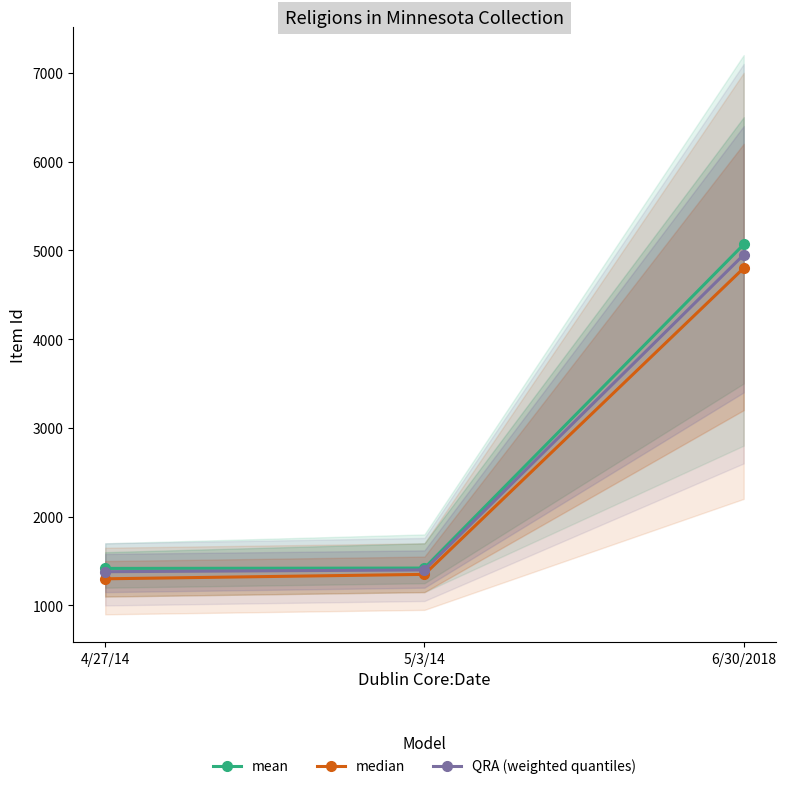

List the series in order of their peak value, highest first.

mean, QRA (weighted quantiles), median